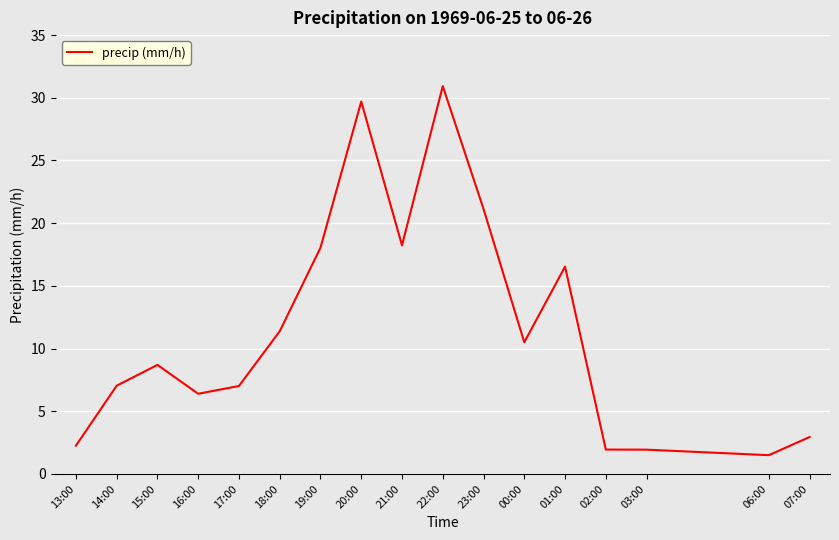

What is the change in value from 14:00 to 06:00?

-5.5